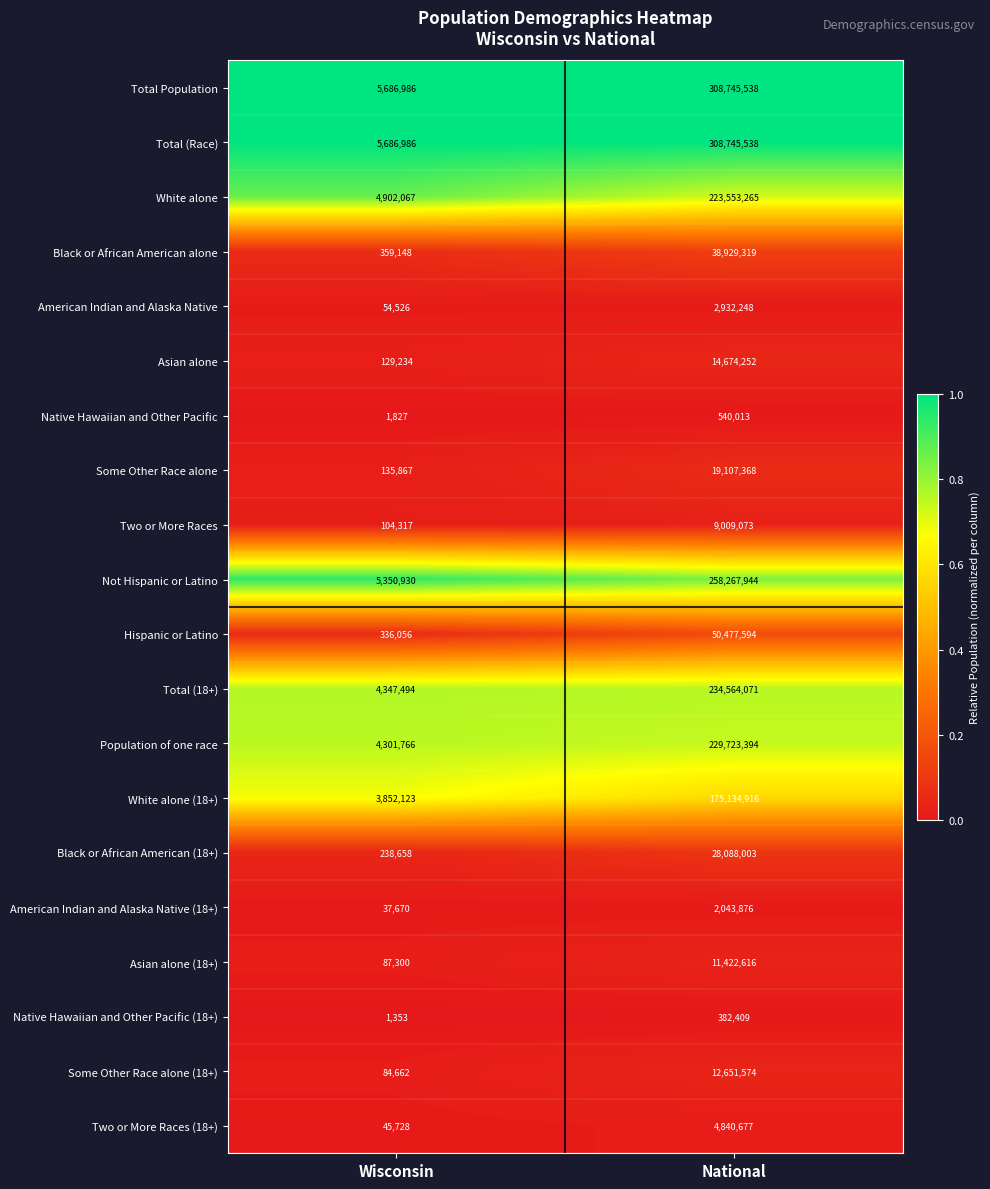

Rank the categories by Not Hispanic or Latino value from highest to lowest.

National, Wisconsin